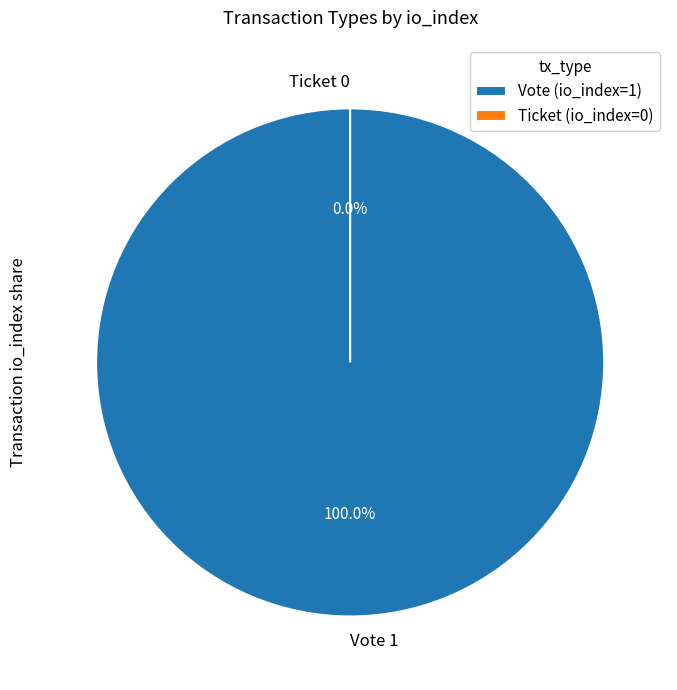

Is there any slice that represents more than half of the pie?

Yes